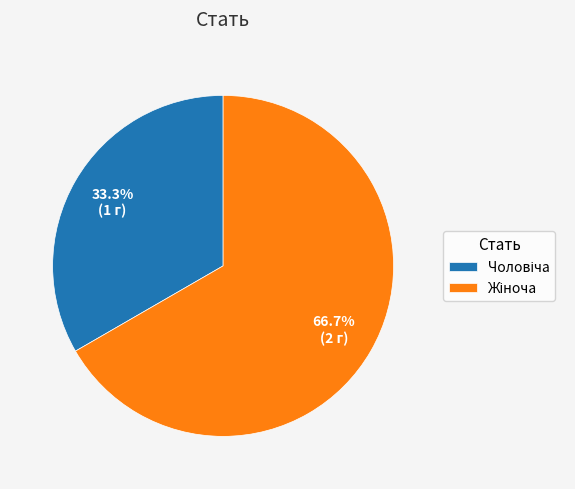

To the nearest percent, what percentage of the pie is Чоловіча?

33%